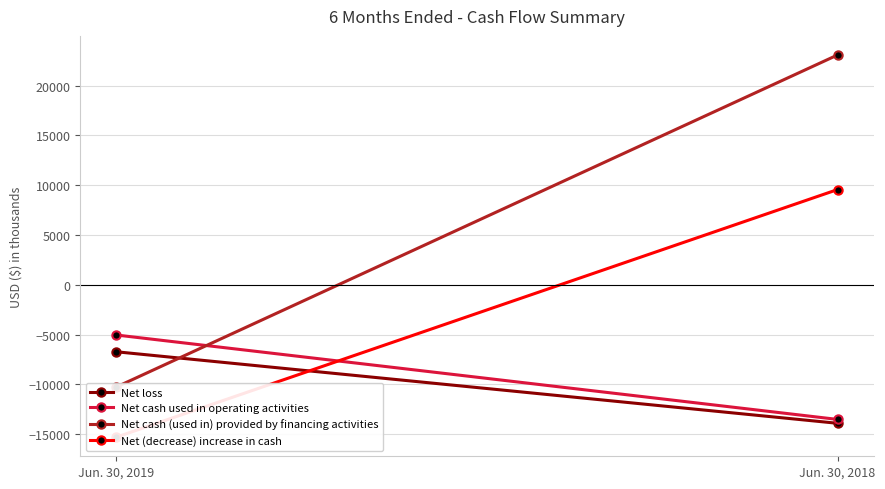

Which has a higher value, Jun. 30, 2019 or Jun. 30, 2018?

Jun. 30, 2019